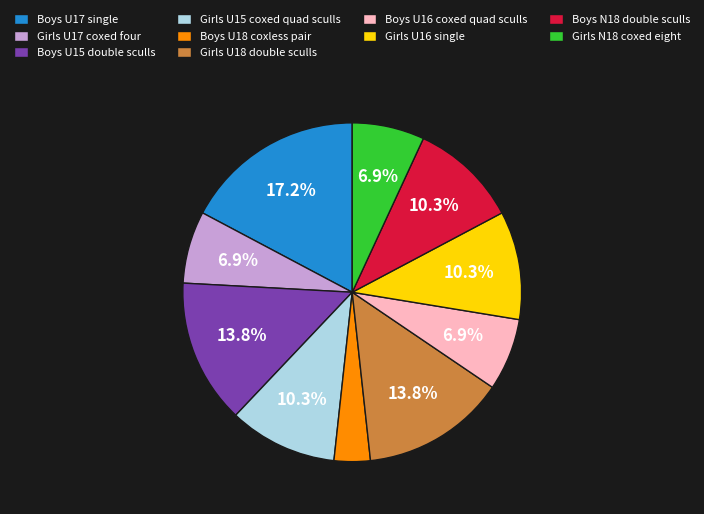

Do Girls U15 coxed quad sculls and Boys U15 double sculls together represent more than half of the pie?

No